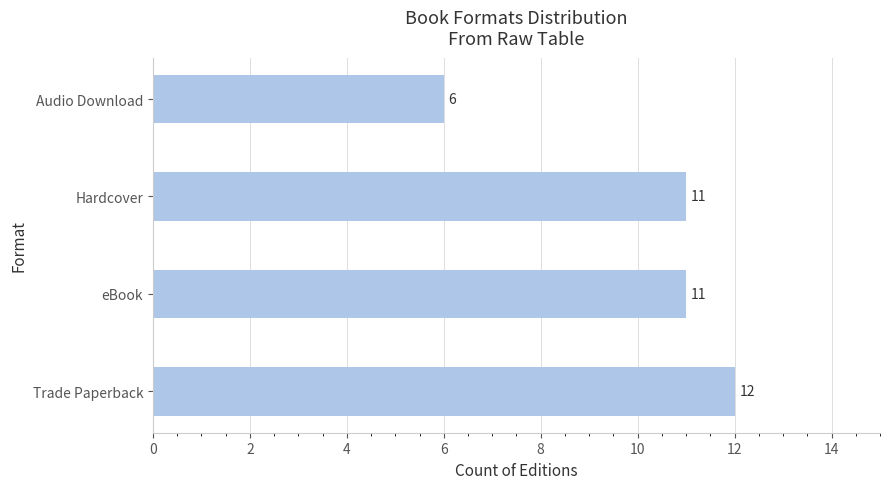

Does the chart contain any negative values?

No